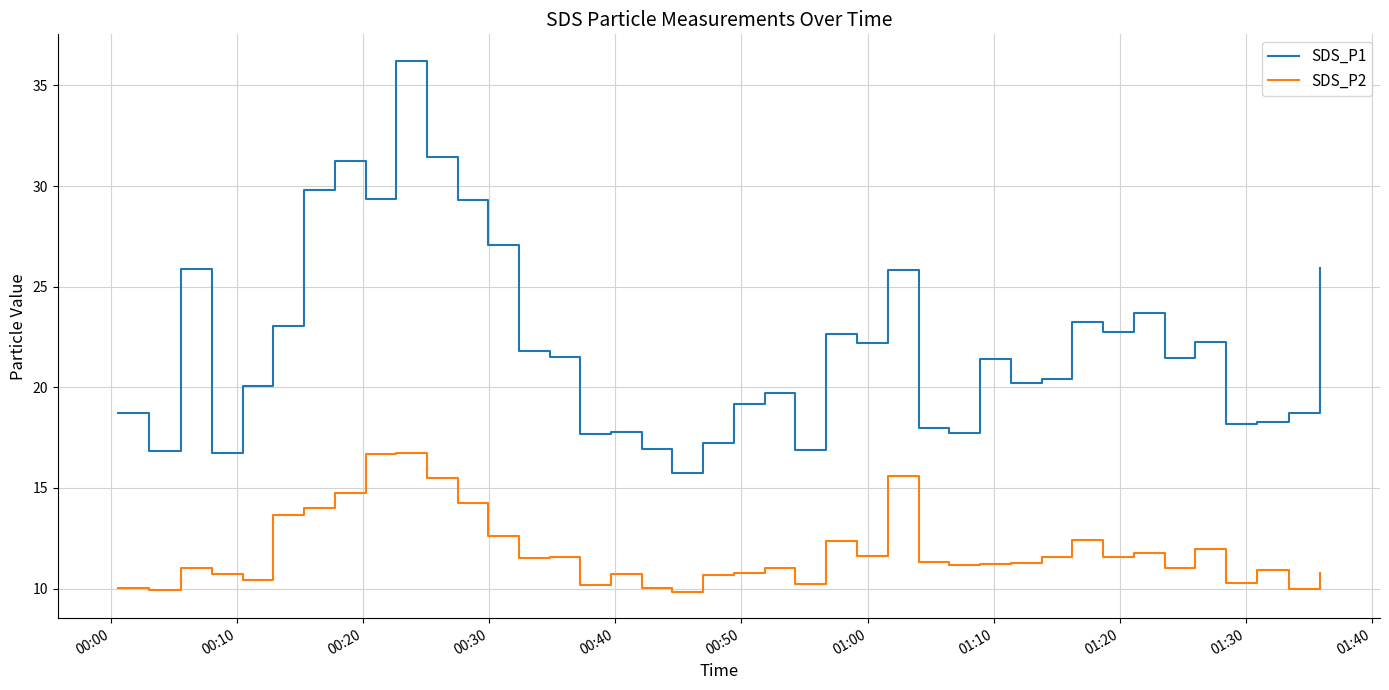

Which series has the widest spread of values?

SDS_P1